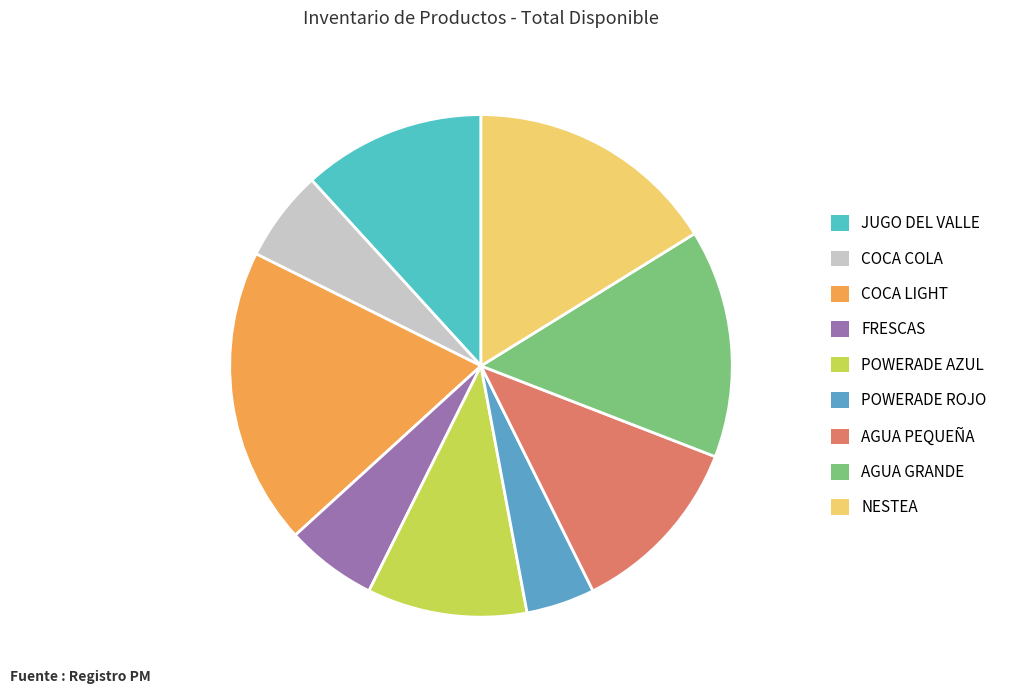

To the nearest percent, what portion does AGUA GRANDE represent?

15%